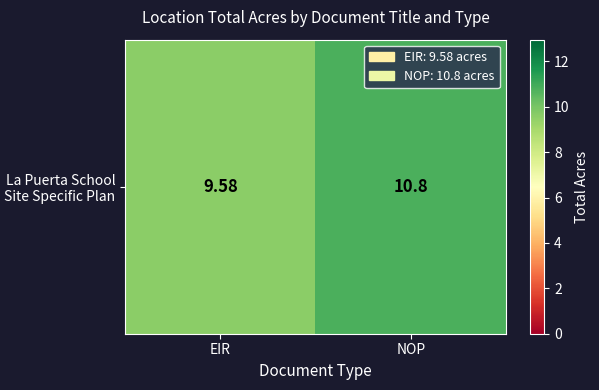

What is the sum of the values at NOP and EIR?

20.4